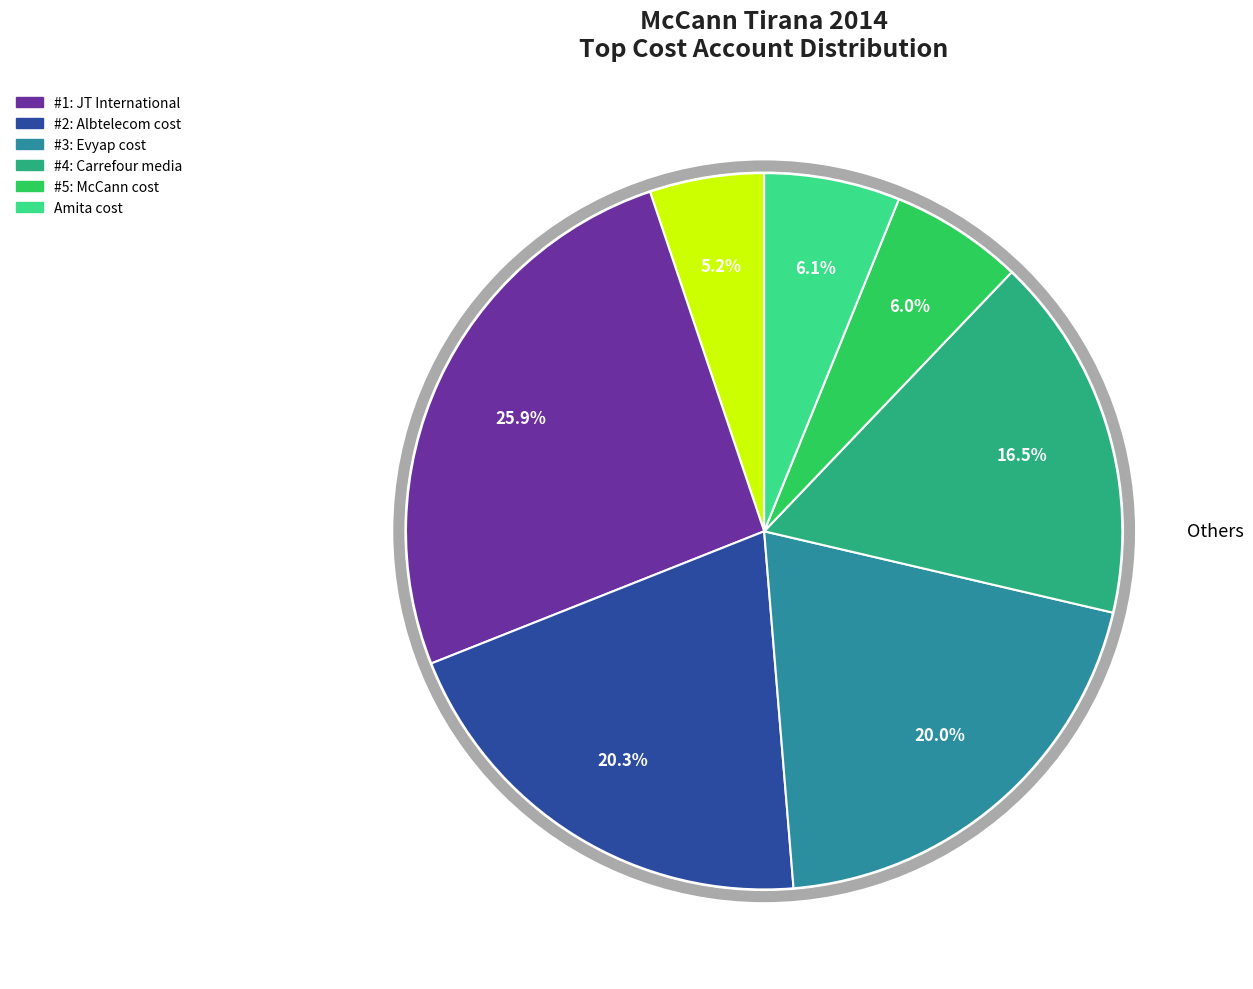

Does any single category account for the majority?

No